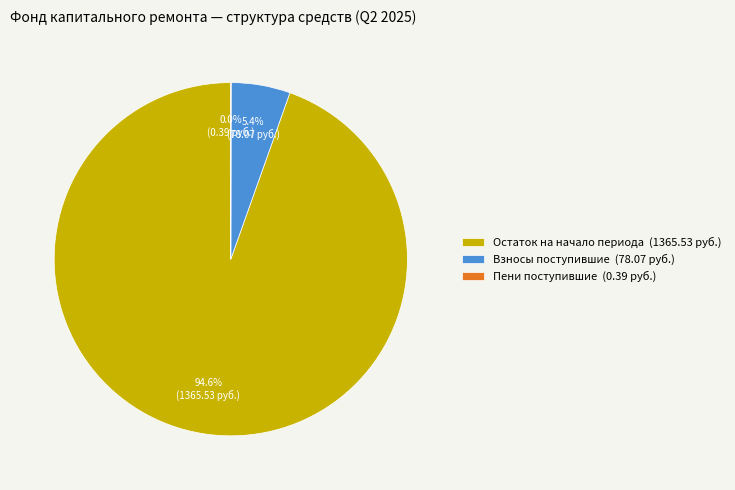

How much of the chart is everything except Взносы поступившие (78.07 руб.)?

94.6%